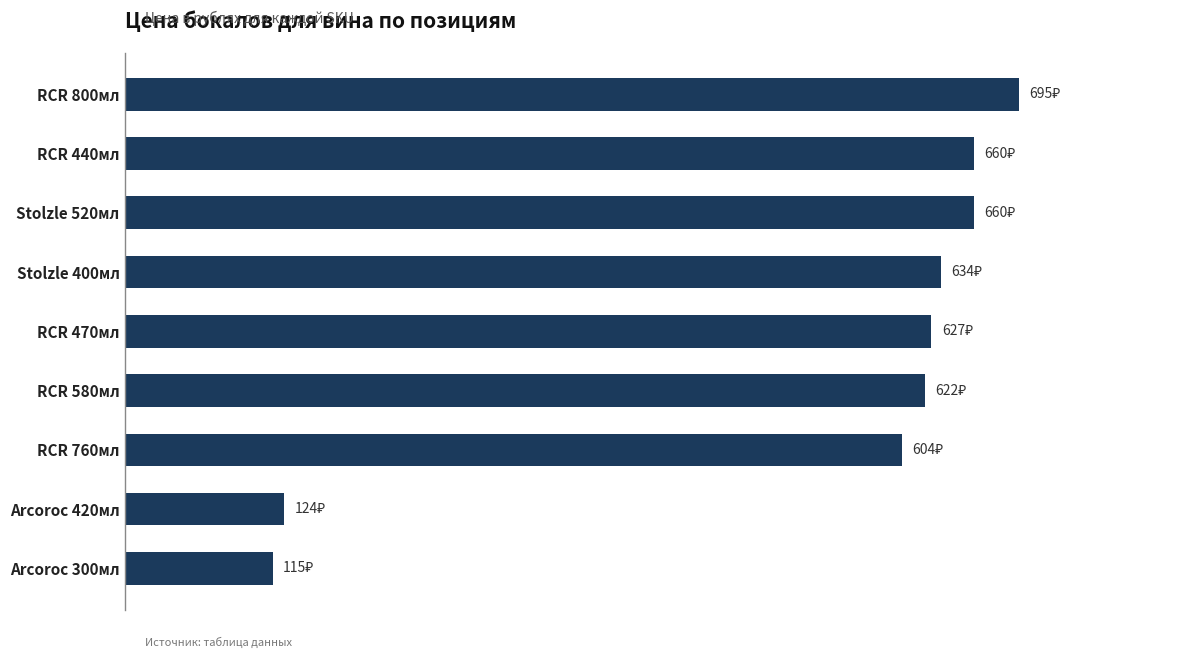

Are the bars horizontal?

Yes